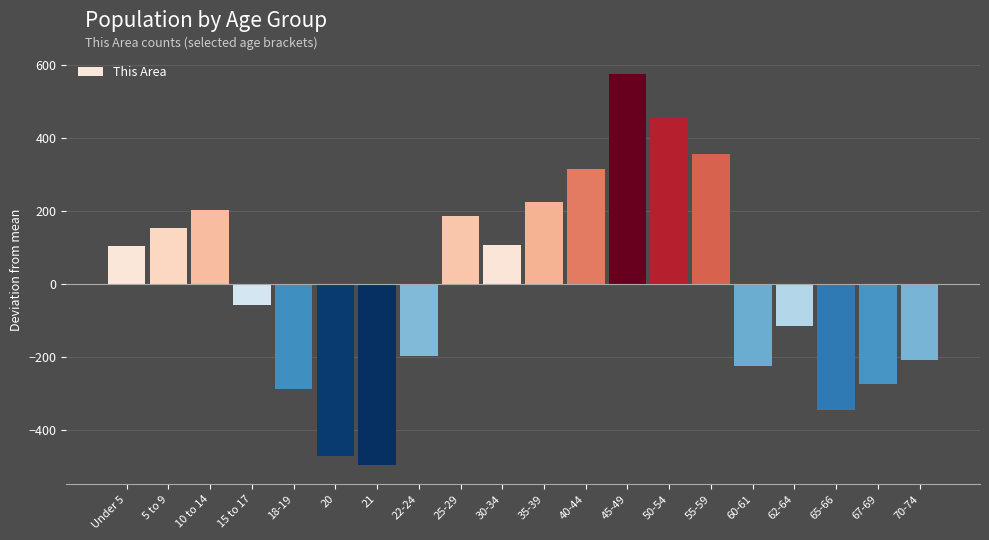

What is the minimum value shown in the chart?

-495.3